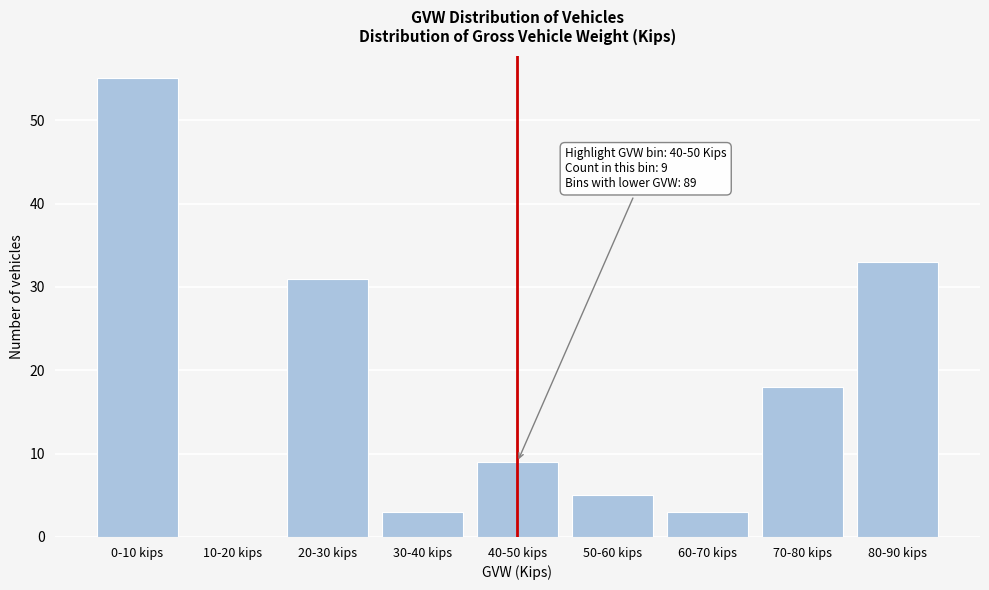

Reading right to left, extract all data points from this chart.

80-90 kips=33	70-80 kips=18	60-70 kips=3	50-60 kips=5	40-50 kips=9	30-40 kips=3	20-30 kips=31	10-20 kips=0	0-10 kips=55